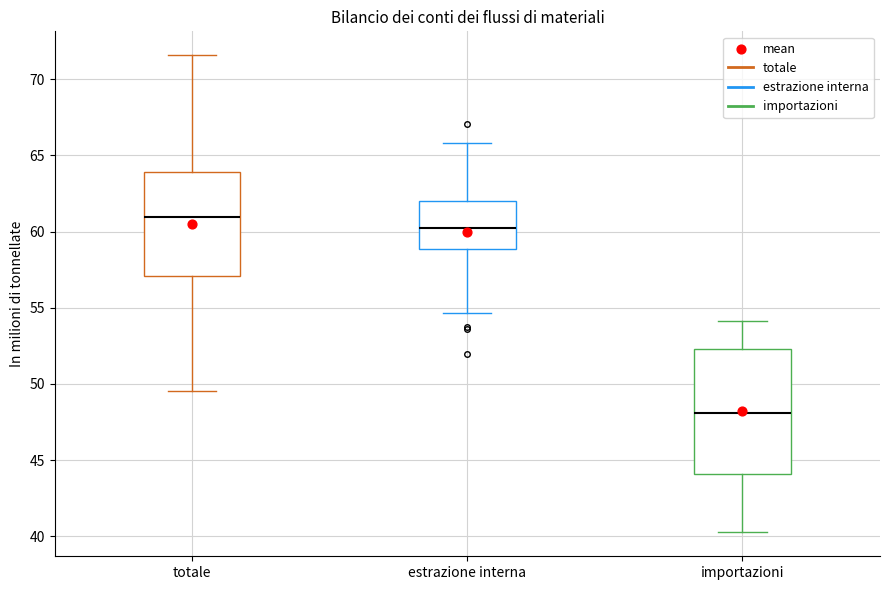

Reading left to right, transcribe this box plot: for each box, give where its median line is, the range the box spans, and where its two whiskers end, as read against the y-axis. The values are not printed on the chart, so give them approximately, as read against the axis.

totale: median 61.0, box 57.0 to 64.0, whiskers 49.5 to 71.5
estrazione interna: median 60.5, box 59.0 to 62.0, whiskers 54.5 to 66.0
importazioni: median 48.0, box 44.0 to 52.5, whiskers 40.5 to 54.0